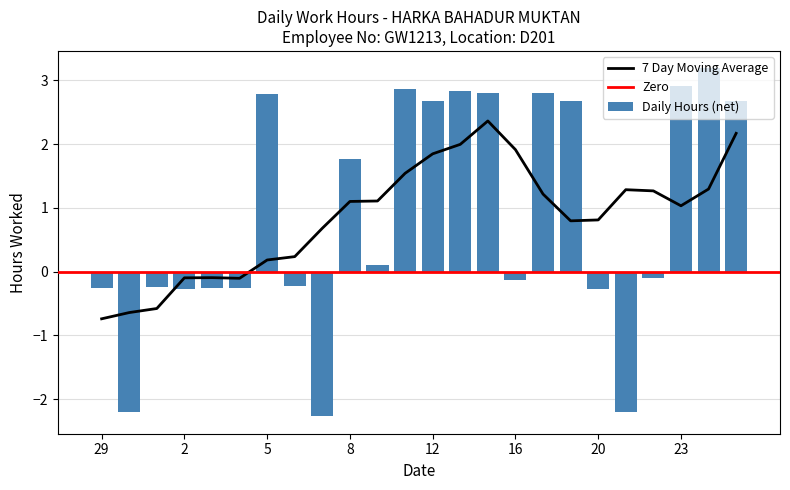

List the labels in order of value, smallest first.

7, 30, 21, 20, 2, 4, 29, 3, 1, 6, 16, 22, 10, 8, 18, 12, 25, 5, 15, 17, 13, 11, 23, 24